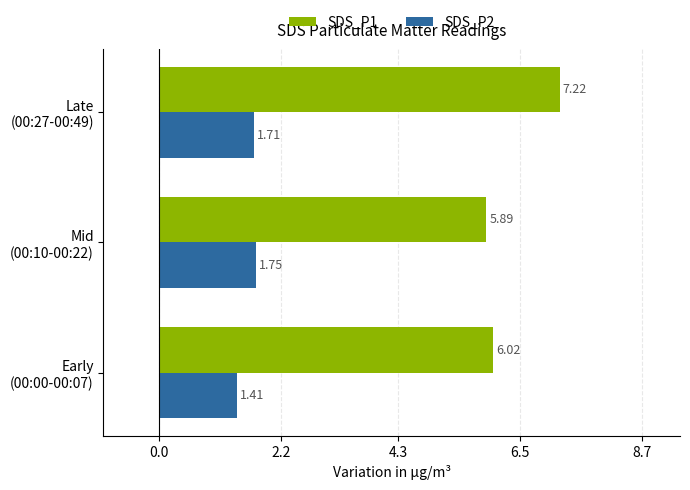

Which series has the largest range (max minus min)?

SDS_P1